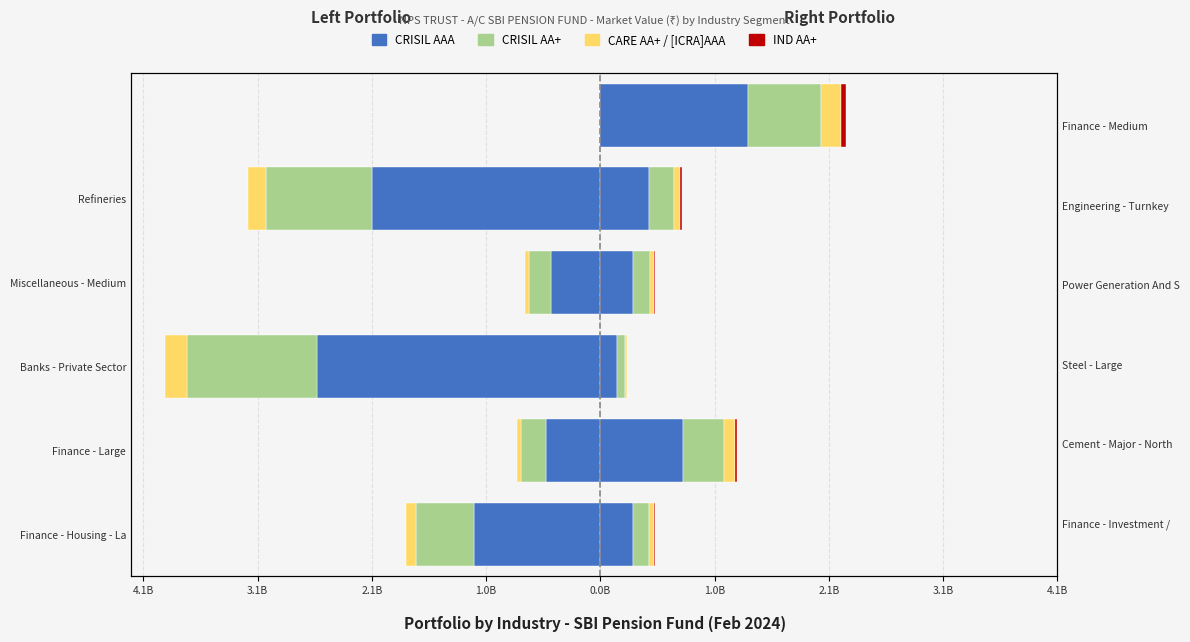

What is the minimum value shown in the chart?

-2.6